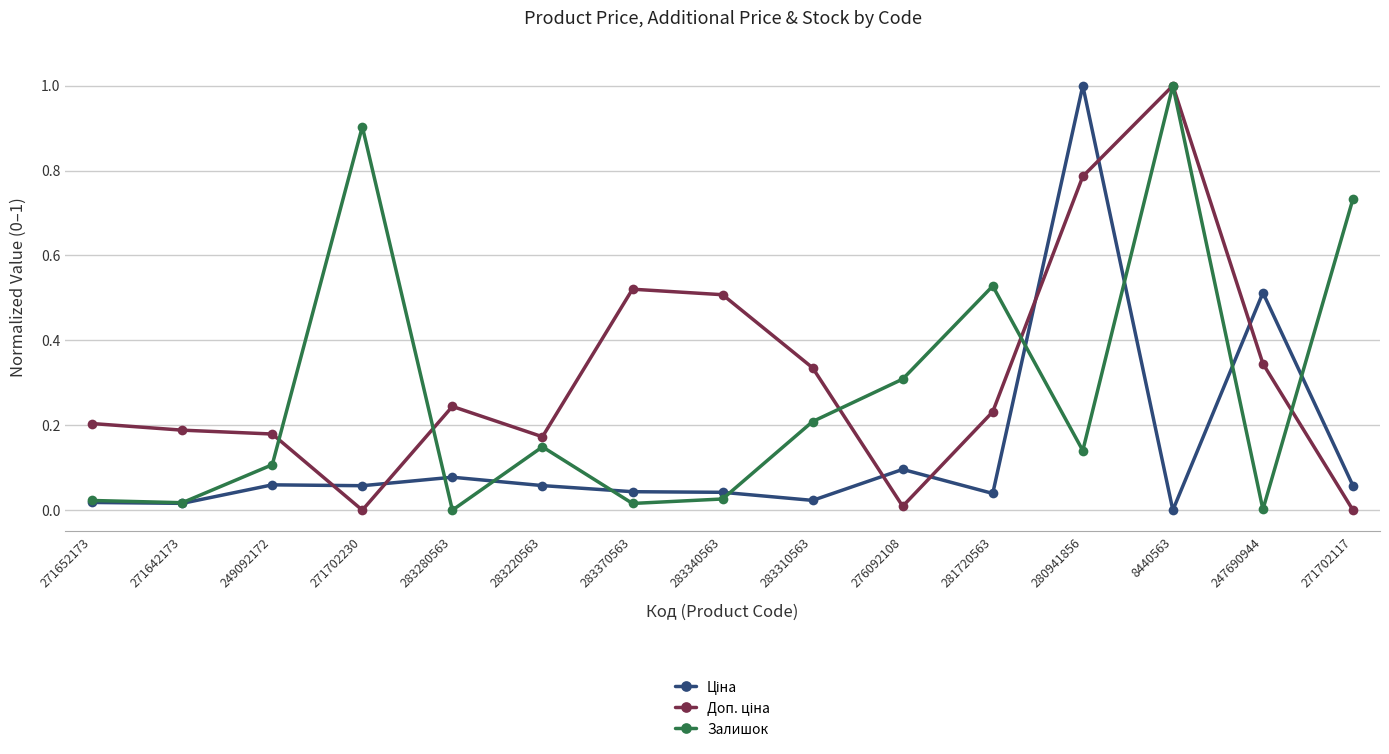

In Залишок, how many points are higher than both neighbors (excluding endpoints)?

4